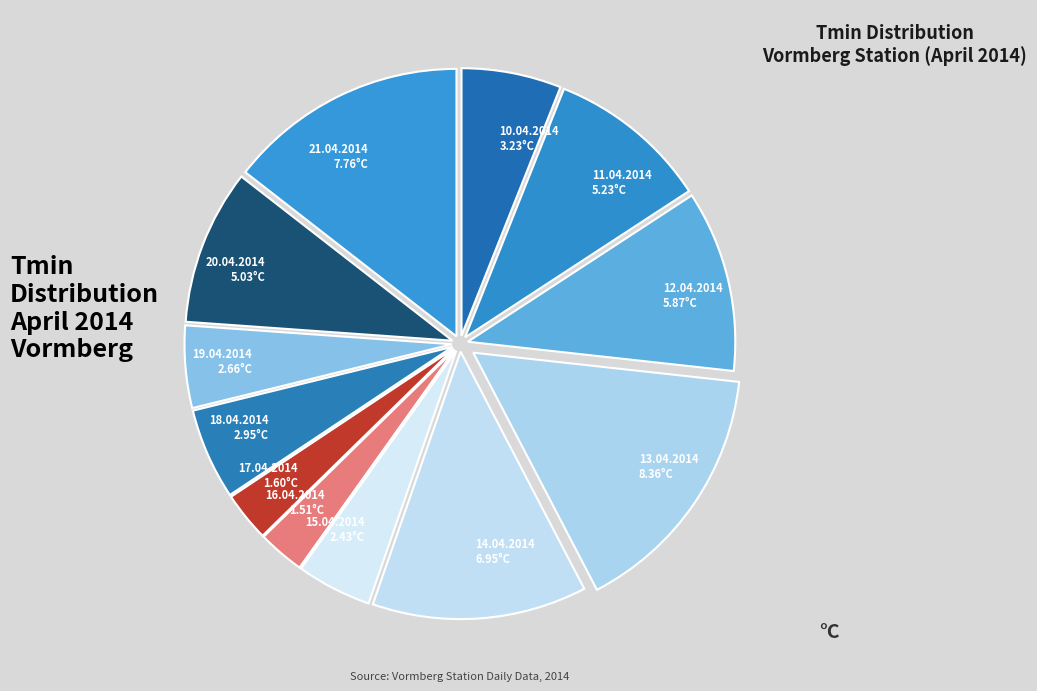

What is the largest slice in the pie chart?

13.04.2014